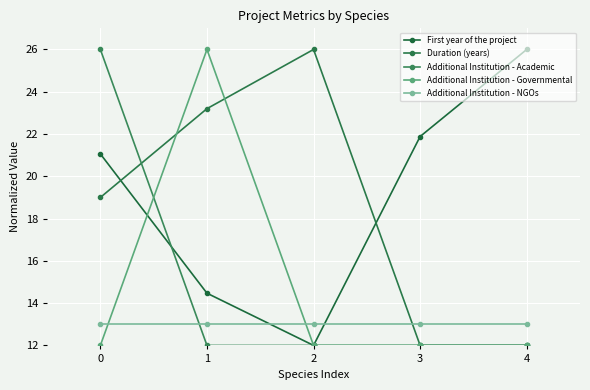

Where do Duration (years) and Additional Institution - Governmental first cross each other?

0 and 1